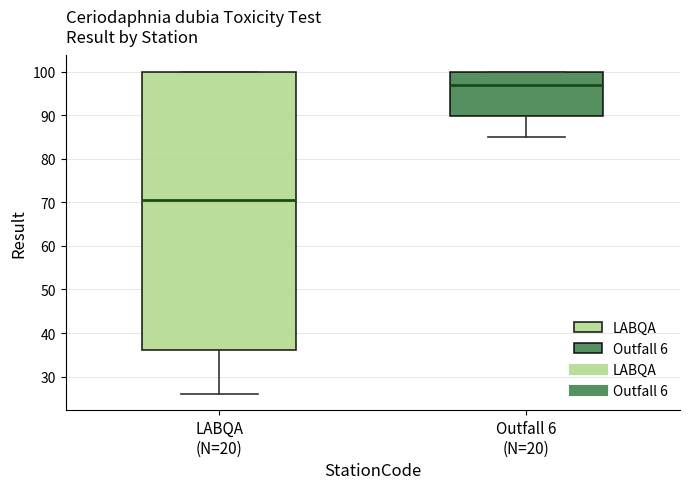

Reading left to right, read every box against the y-axis: the position of its median line, the range the box covers, and the ends of its whiskers. The values are not printed on the chart, so give them approximately, as read against the axis.

LABQA (N=20): median 71, box 36 to 100, whiskers 26 to 100
Outfall 6 (N=20): median 97, box 90 to 100, whiskers 85 to 100